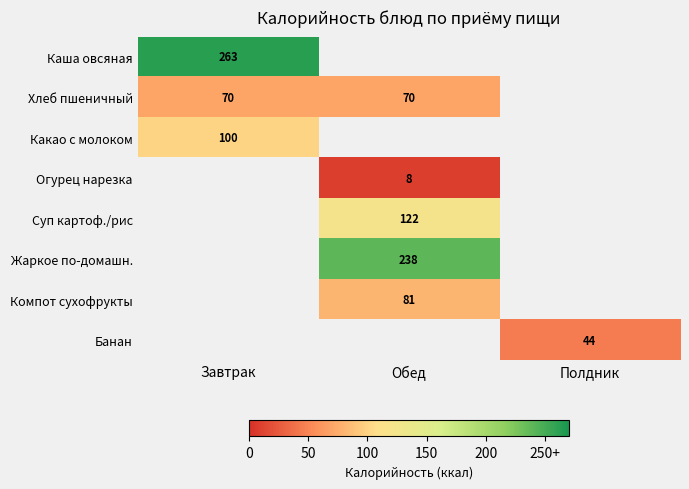

Is the value of Огурец нарезка at Обед greater than the value of Банан at Полдник?

No